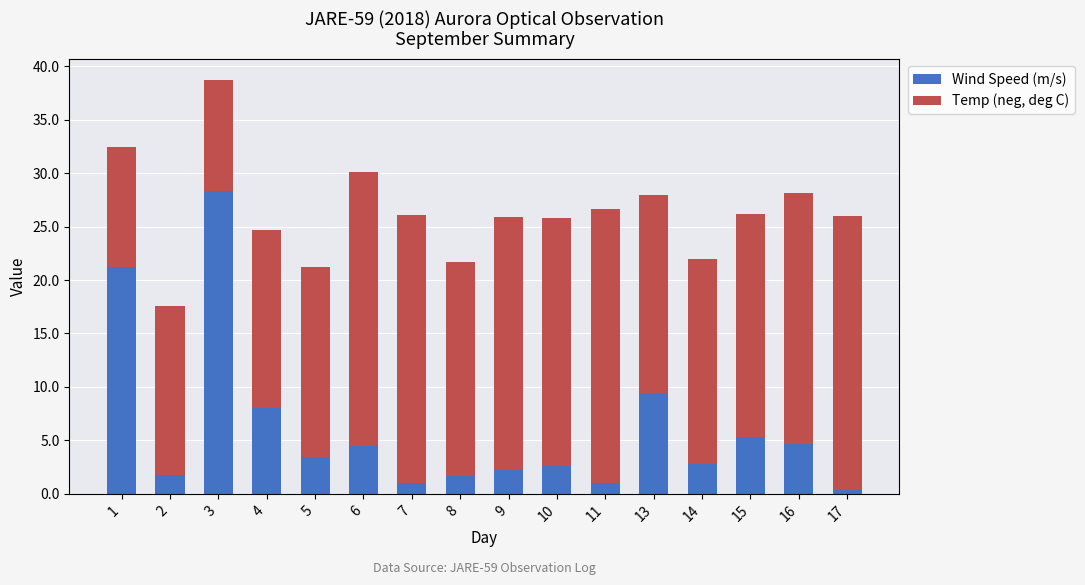

The Wind Speed (m/s) series shows 1.0 at 7. True or false?

True